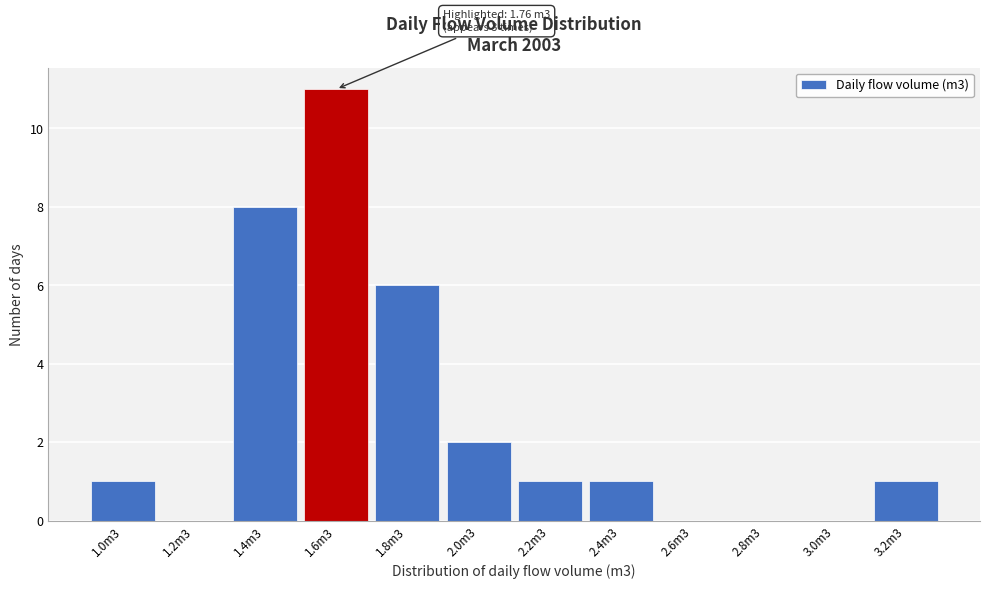

Reading right to left, transcribe all the data shown in this chart.

3.2m3=1	3.0m3=0	2.8m3=0	2.6m3=0	2.4m3=1	2.2m3=1	2.0m3=2	1.8m3=6	1.6m3=11	1.4m3=8	1.2m3=0	1.0m3=1